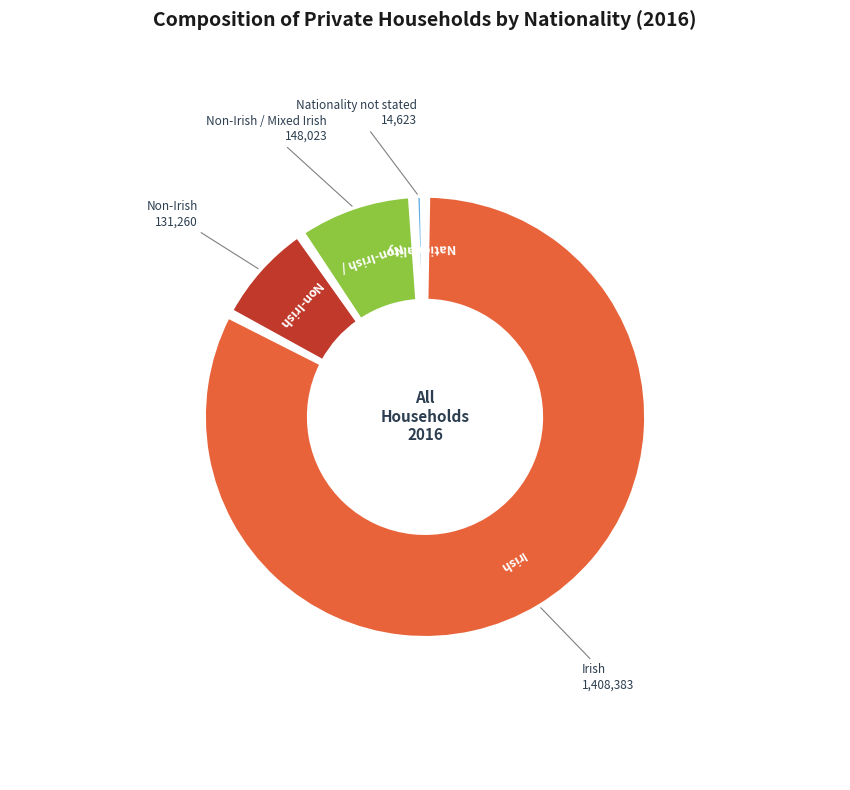

Does any single category account for the majority?

No